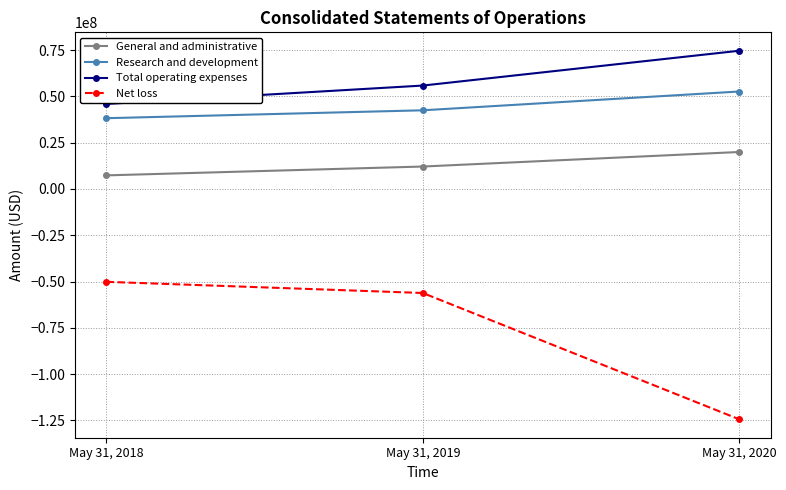

What is the lowest value of the Research and development series?

38222580